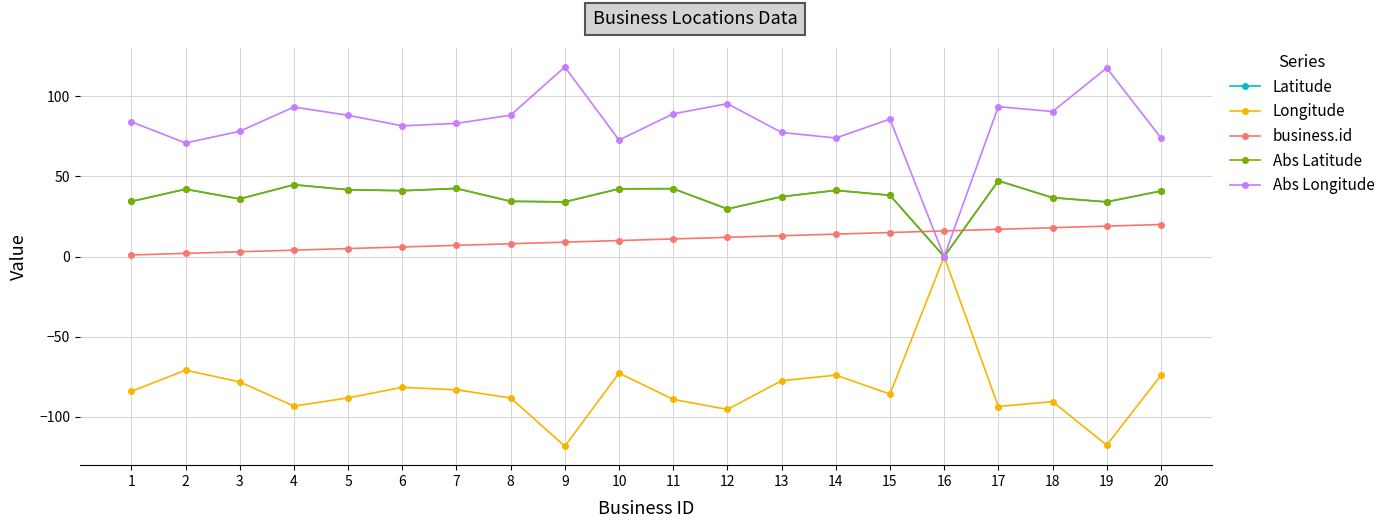

What is the total value across all series at 11?

95.7